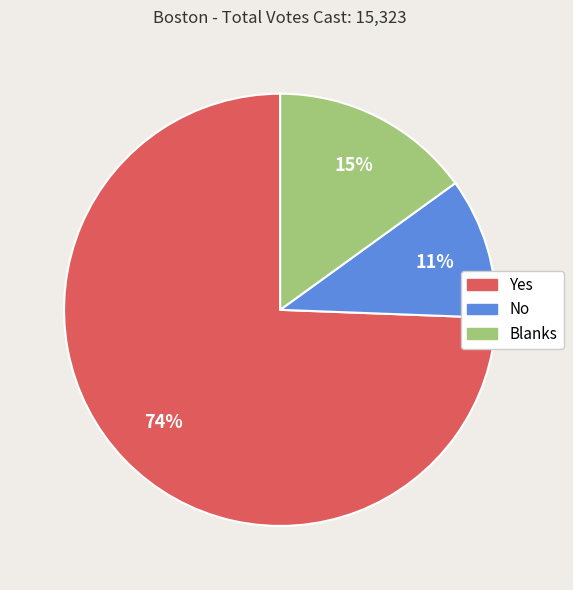

What is the smallest slice in the pie chart?

No